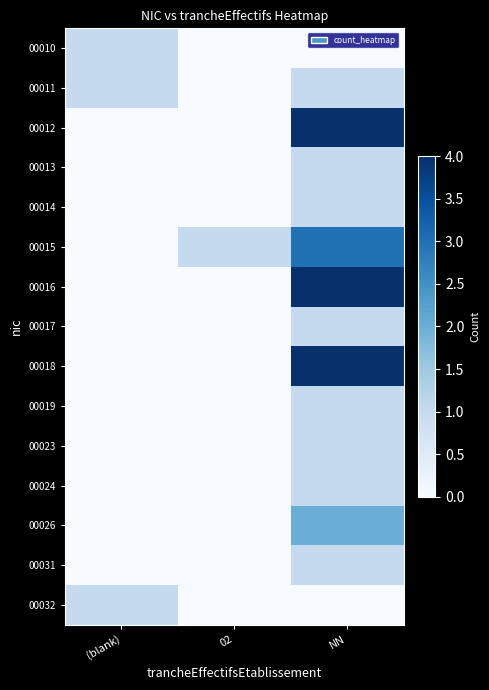

Reading left to right, transcribe all the data shown in this chart.

00010: (blank)=1	02=0	NN=0
00011: (blank)=1	02=0	NN=1
00012: (blank)=0	02=0	NN=4
00013: (blank)=0	02=0	NN=1
00014: (blank)=0	02=0	NN=1
00015: (blank)=0	02=1	NN=3
00016: (blank)=0	02=0	NN=4
00017: (blank)=0	02=0	NN=1
00018: (blank)=0	02=0	NN=4
00019: (blank)=0	02=0	NN=1
00023: (blank)=0	02=0	NN=1
00024: (blank)=0	02=0	NN=1
00026: (blank)=0	02=0	NN=2
00031: (blank)=0	02=0	NN=1
00032: (blank)=1	02=0	NN=0